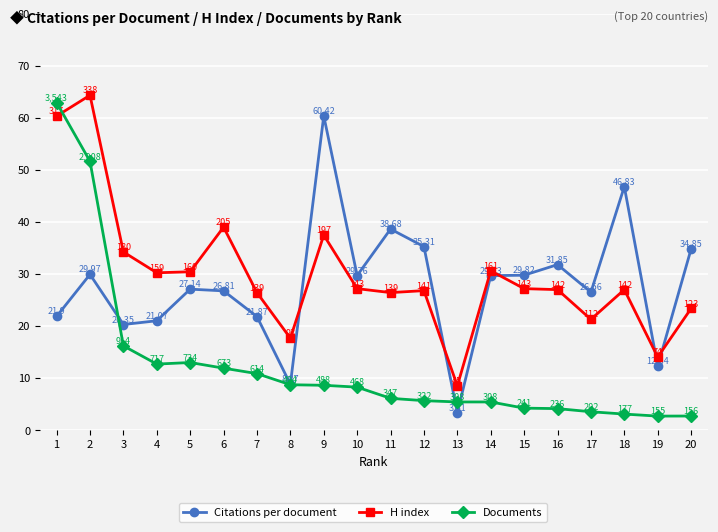

List the series in order of their overall mean, highest first.

Documents, H index, Citations per document